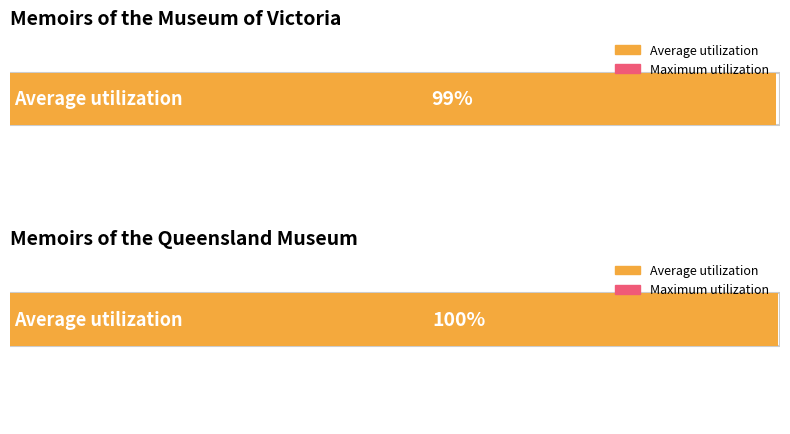

Are the bars horizontal?

Yes